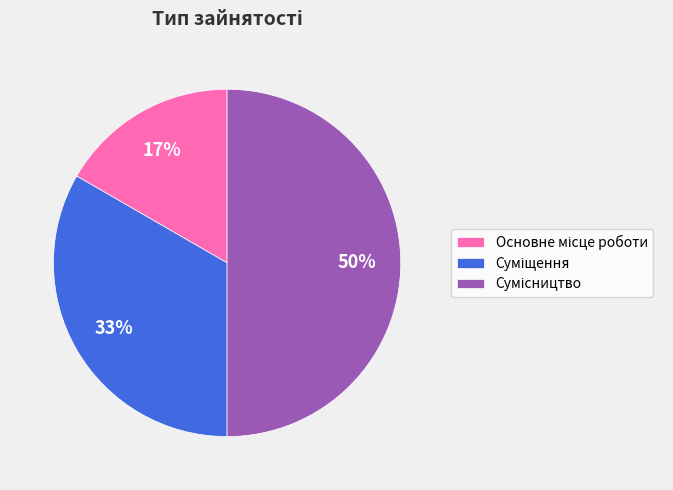

To the nearest percent, what is the difference between the largest and smallest slice percentages?

33%